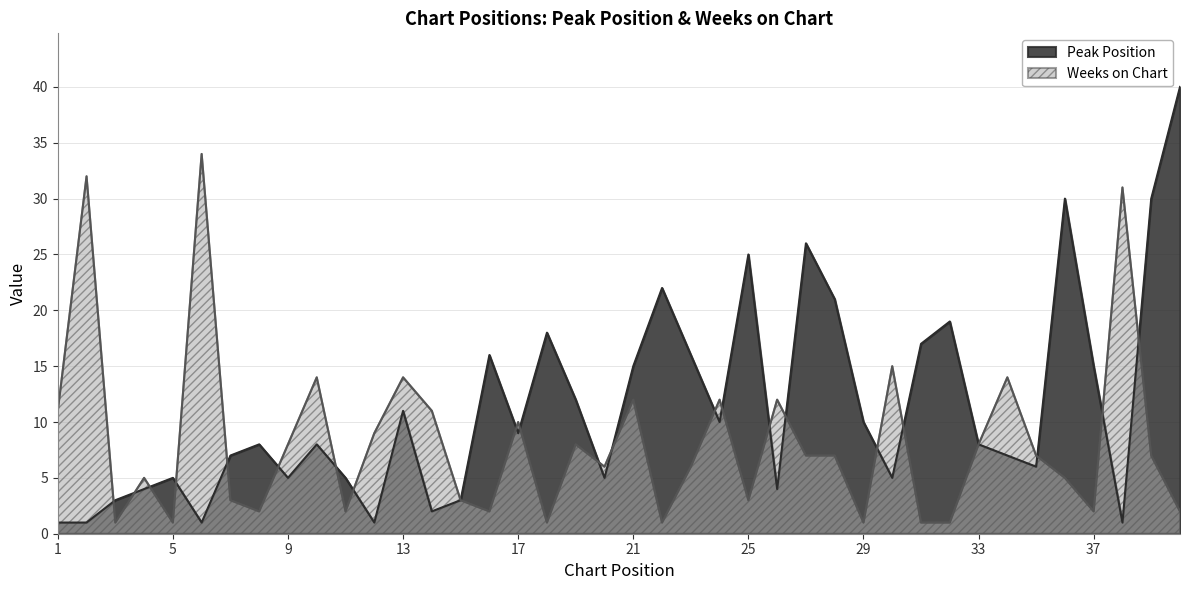

What are all the series names shown in the legend?

Peak Position, Weeks on Chart